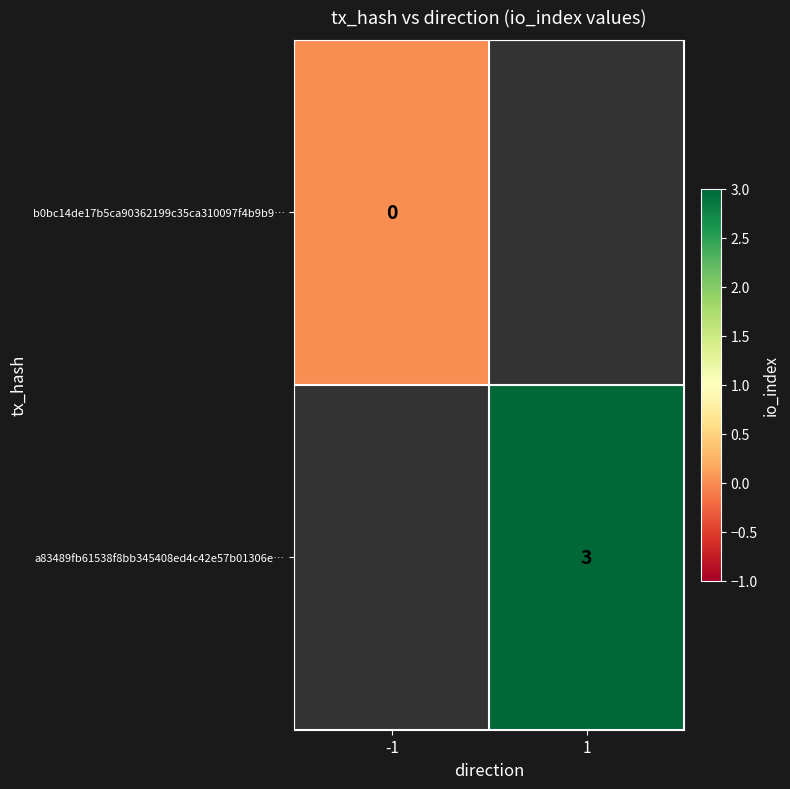

The a83489fb61538f8bb345408ed4c42e57b01306e… series shows 4 at 1. True or false?

False